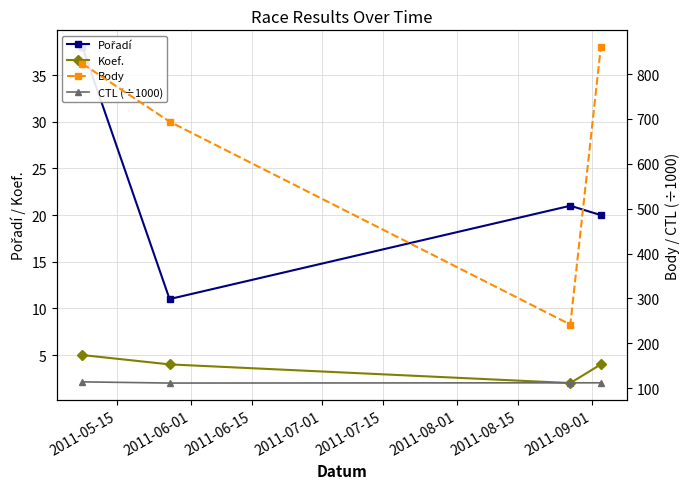

What is the smallest value displayed?

2.0